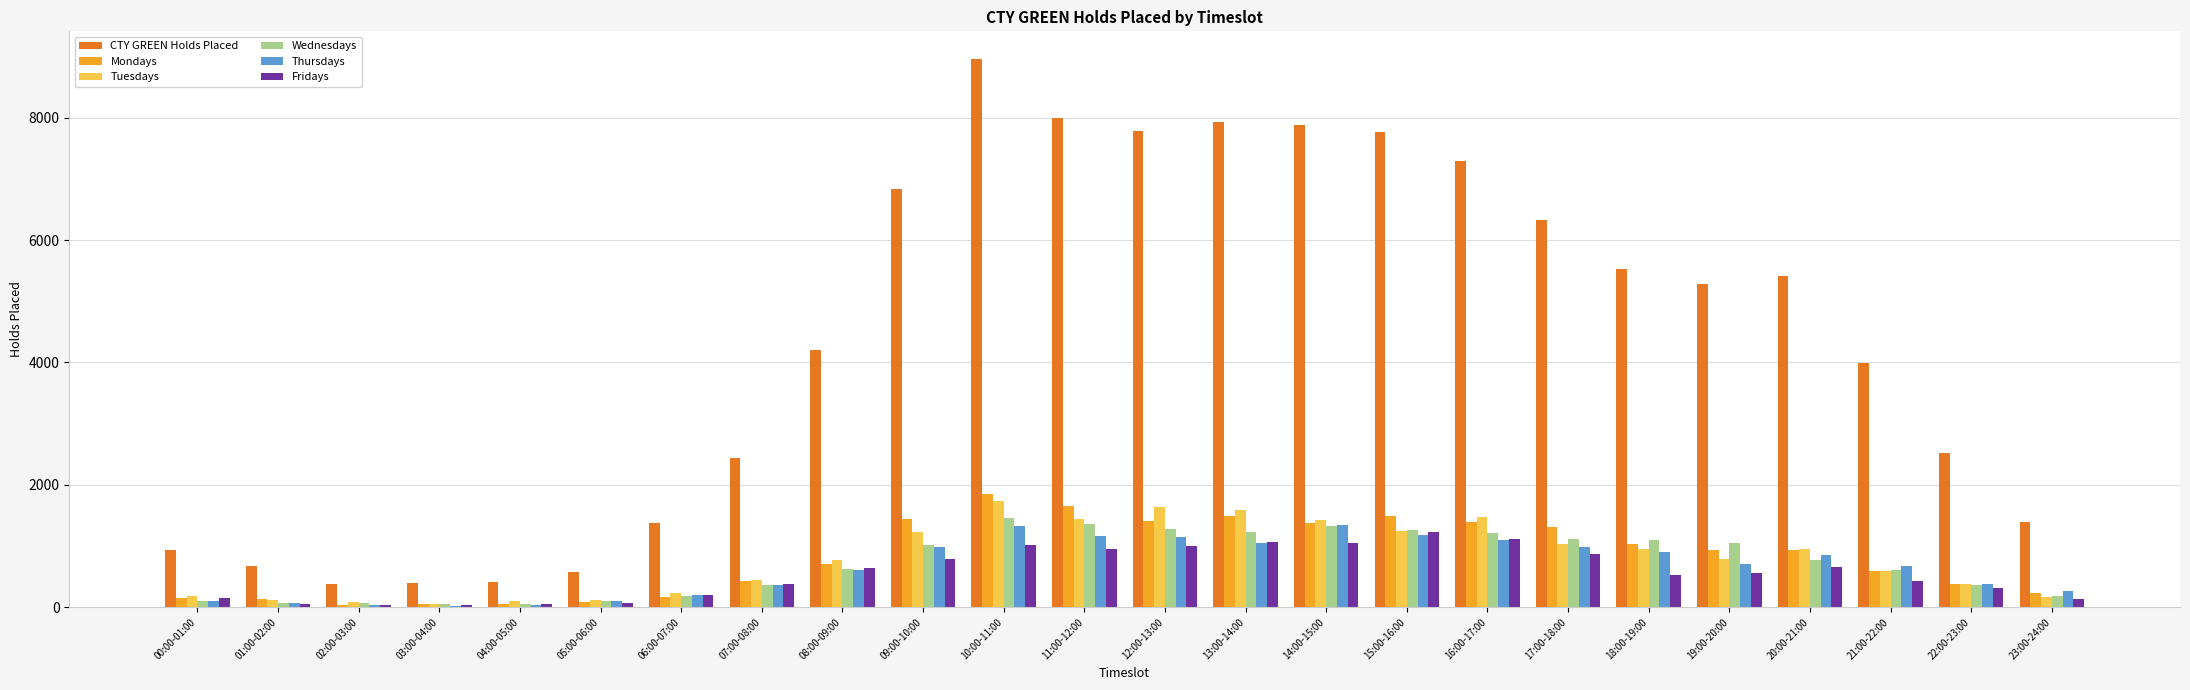

Are the bars grouped side by side (vs. stacked)?

Yes